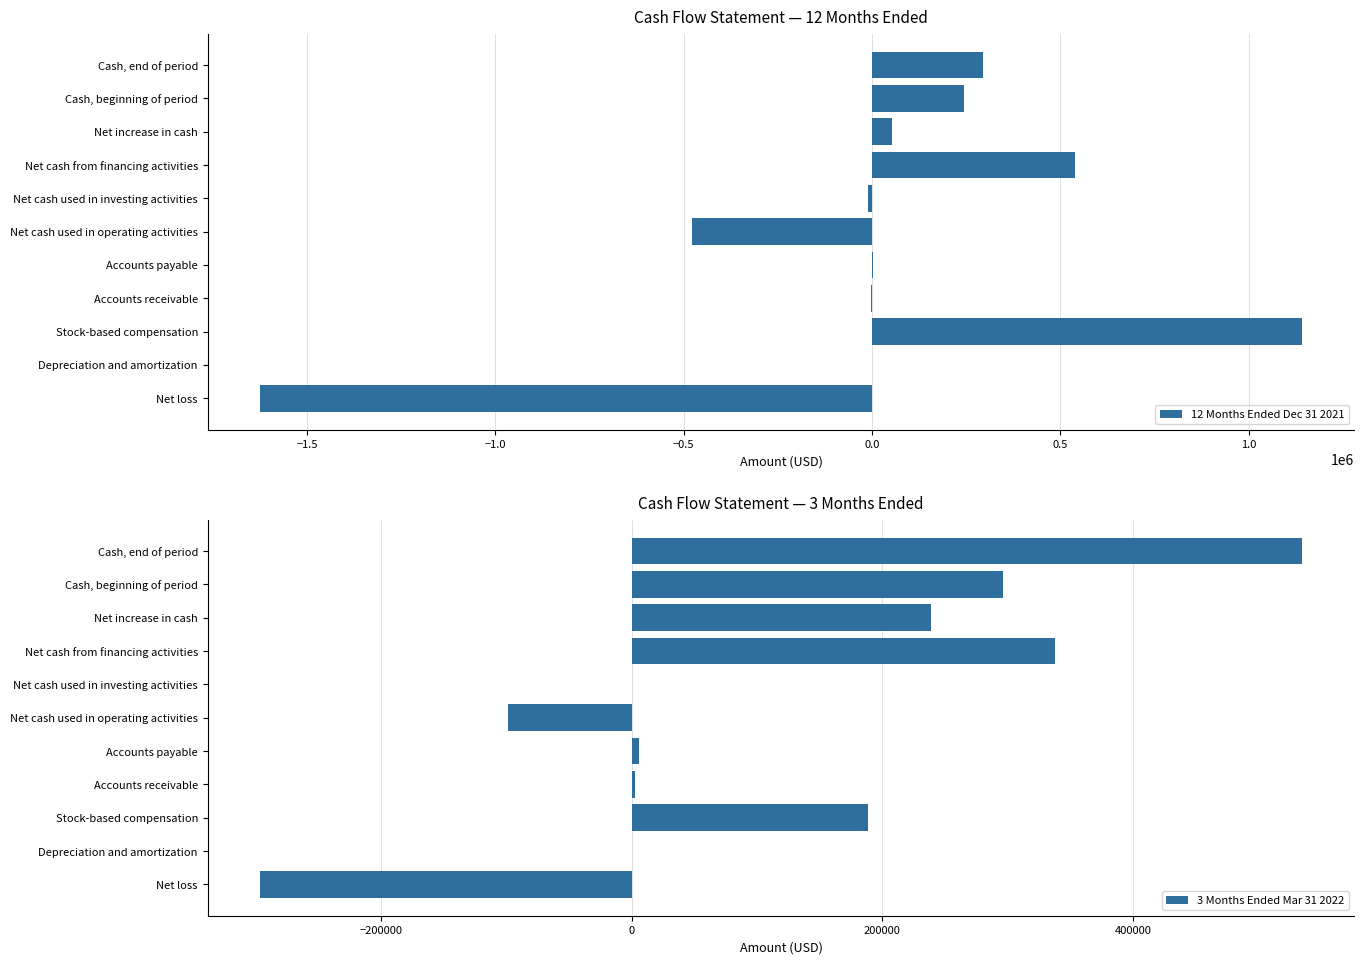

Is it true that 12 Months Ended Dec 31 2021 equals -477557 at Net cash used in operating activities?

True